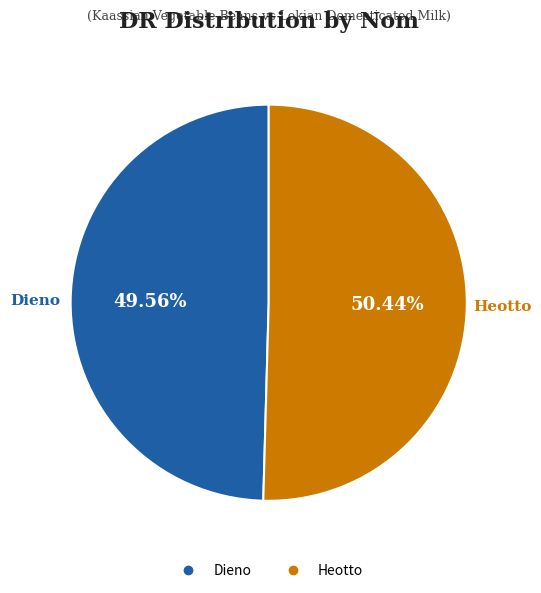

Do Heotto and Dieno together represent more than half of the pie?

Yes